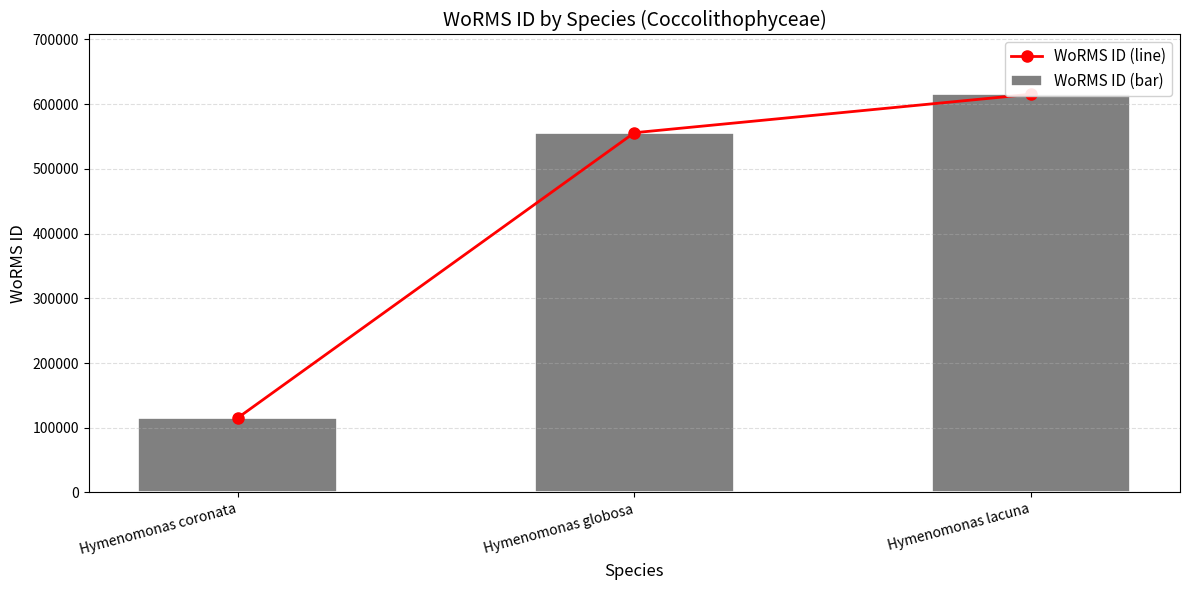

Between Hymenomonas coronata and Hymenomonas lacuna, which series saw the biggest shift?

WoRMS ID (line)